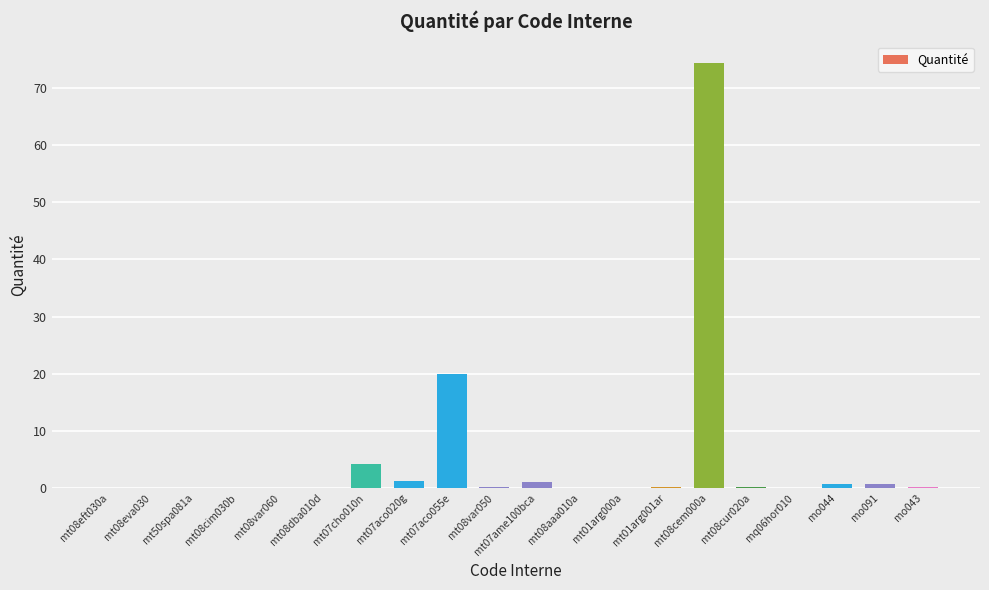

Which has a higher value, mt07aco055e or mt07cho010n?

mt07aco055e